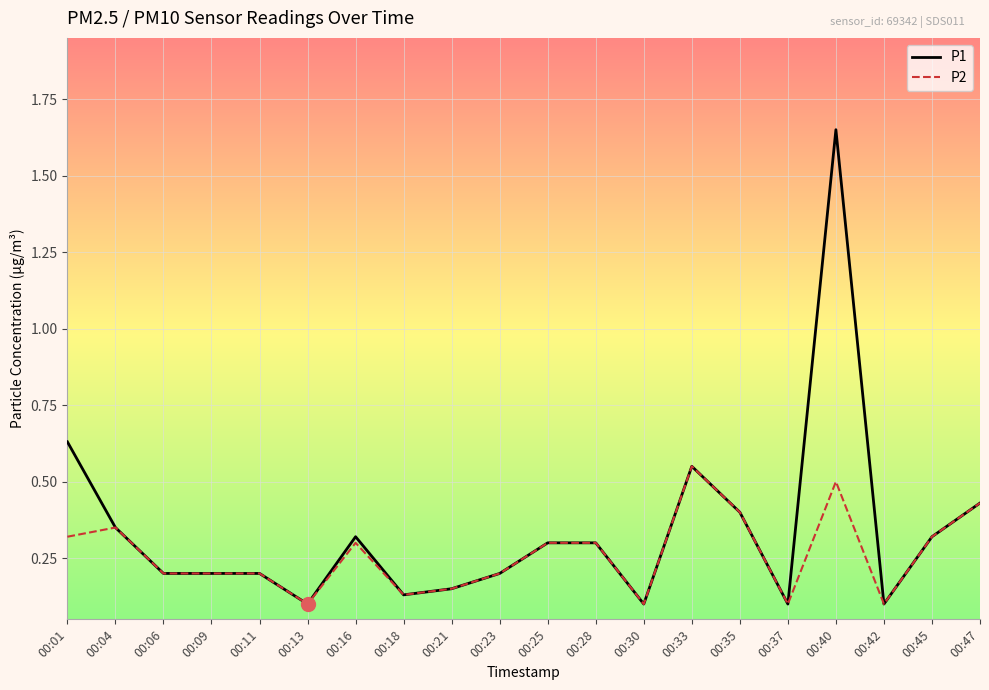

True or false: P2 has a value of 0.5 at 00:04.

False